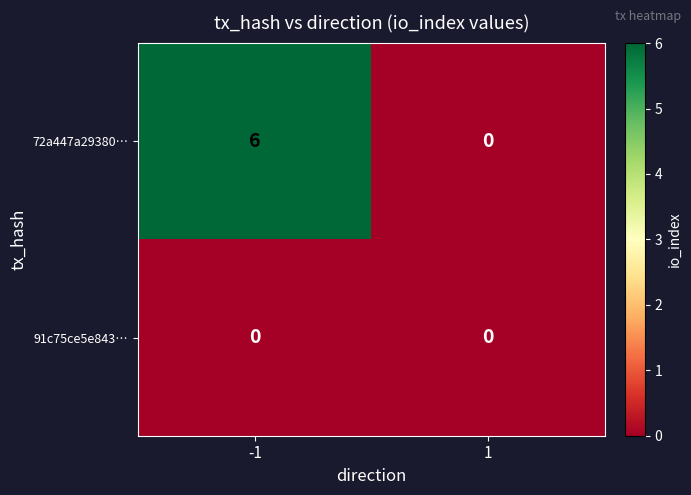

Between -1 and 1, which series saw the biggest shift?

72a447a29380…